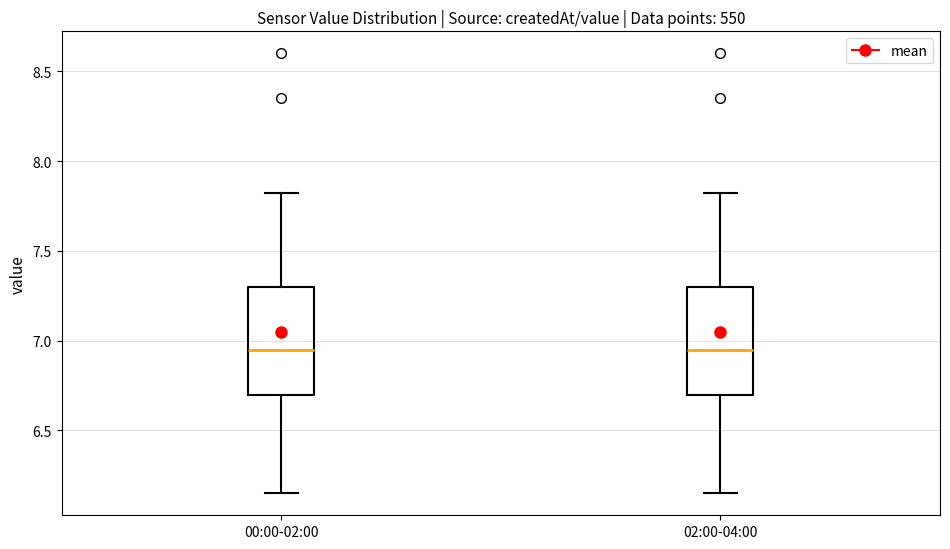

Reading left to right, read every box against the y-axis: the position of its median line, the range the box covers, and the ends of its whiskers. The values are not printed on the chart, so give them approximately, as read against the axis.

00:00-02:00: median 6.95, box 6.70 to 7.30, whiskers 6.15 to 7.80
02:00-04:00: median 6.95, box 6.70 to 7.30, whiskers 6.15 to 7.80